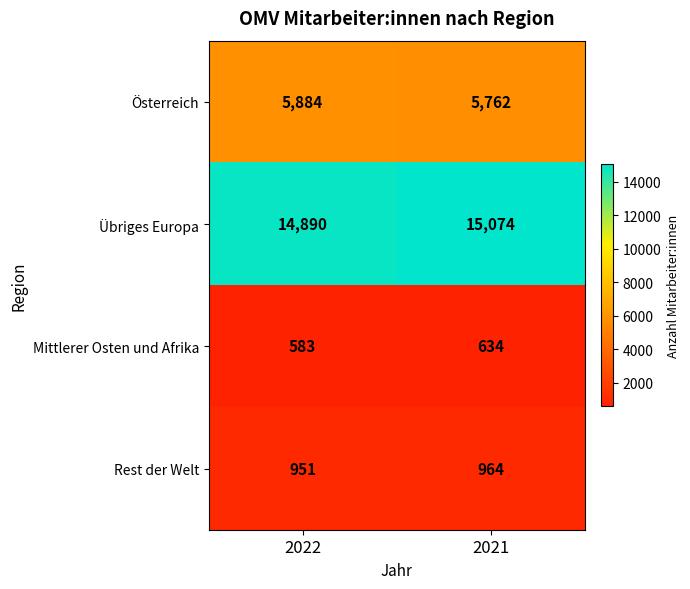

Which series has the largest total across all categories?

Übriges Europa